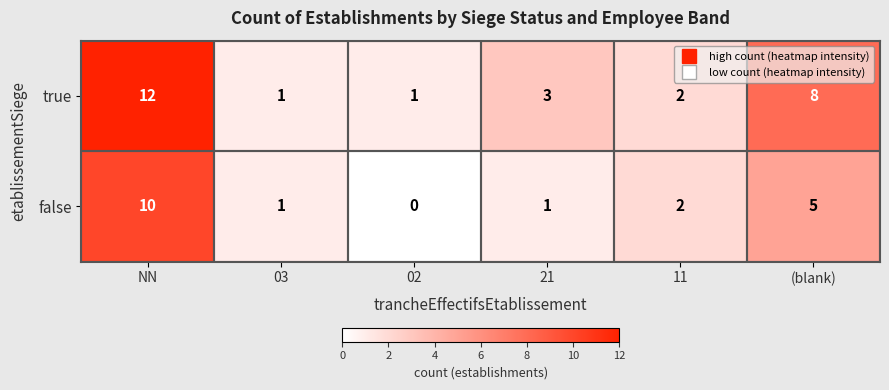

Rank the series by their average value, from lowest to highest.

false, true